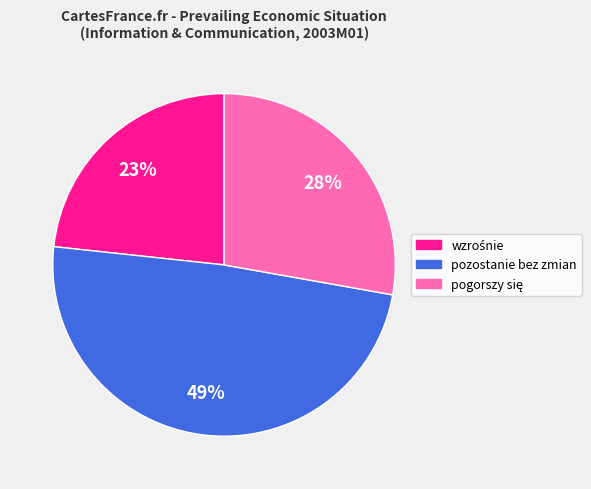

Is there any slice that represents more than half of the pie?

No